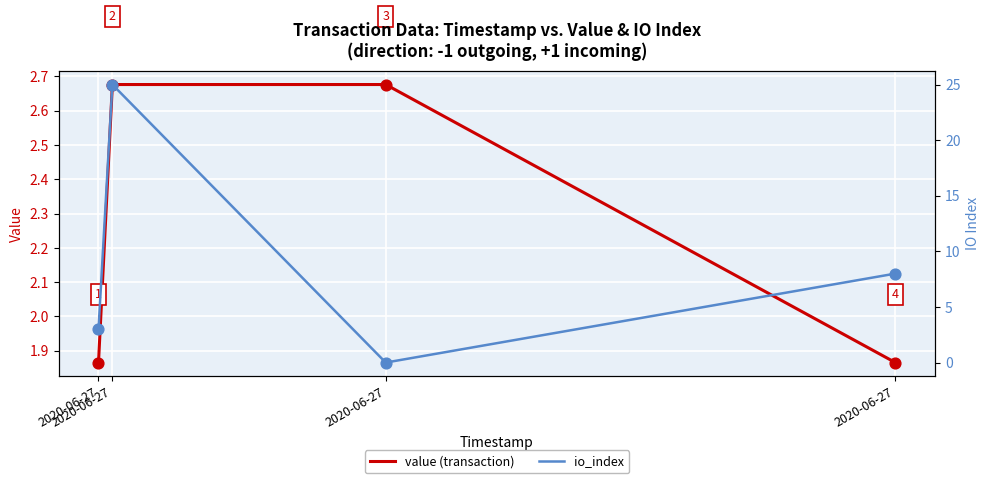

Which series has the largest Y range (max minus min)?

io_index